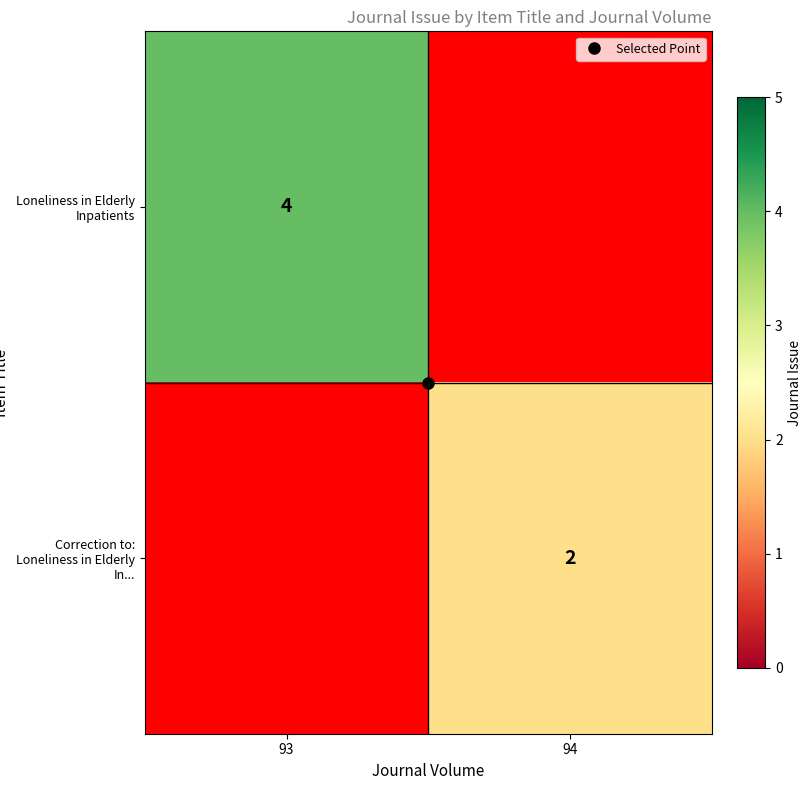

At which category is the sum across all series the highest?

93